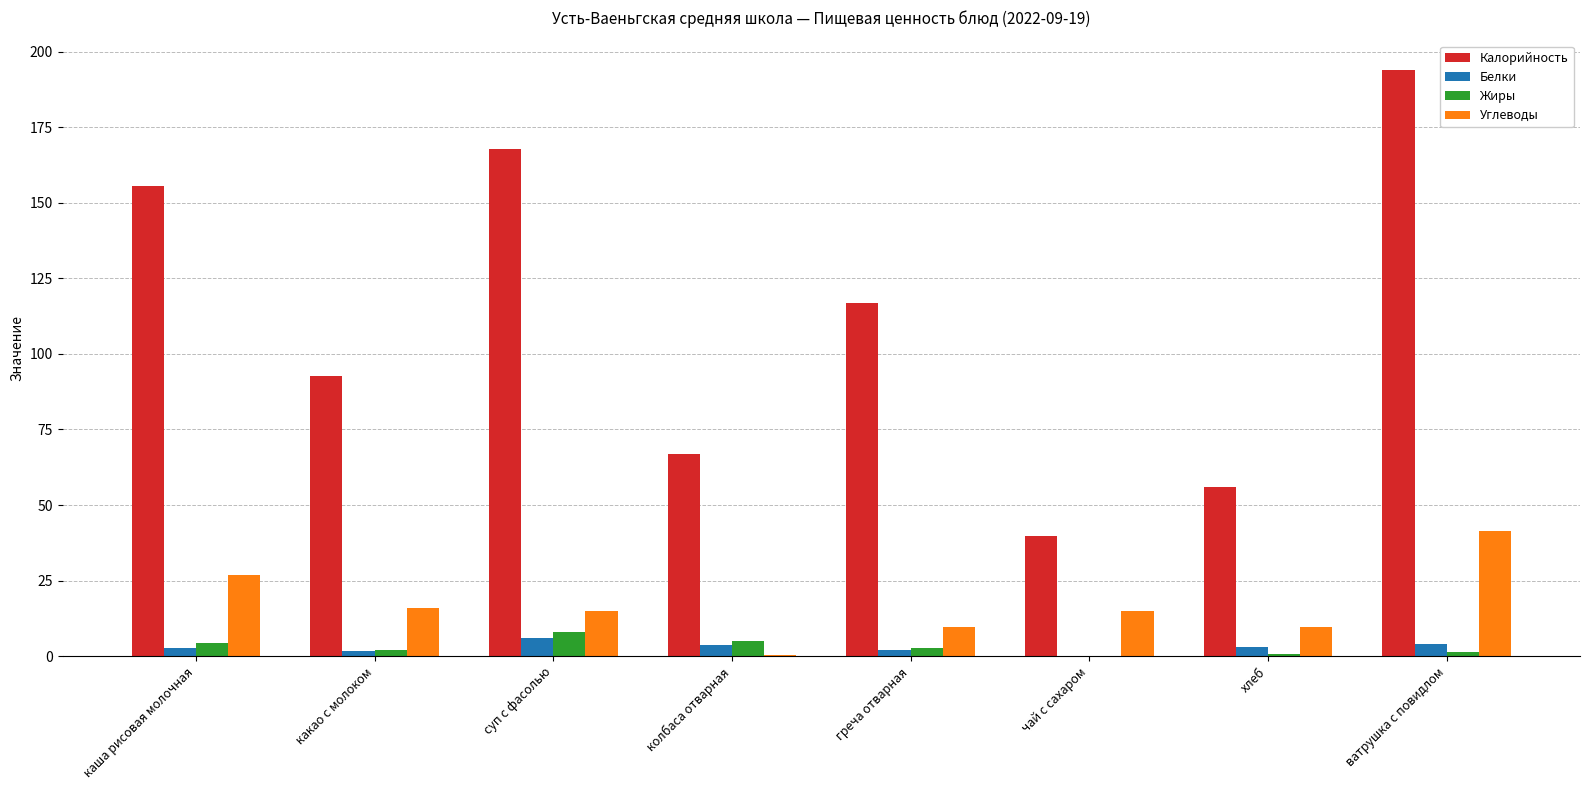

What is the greatest value displayed?

194.0